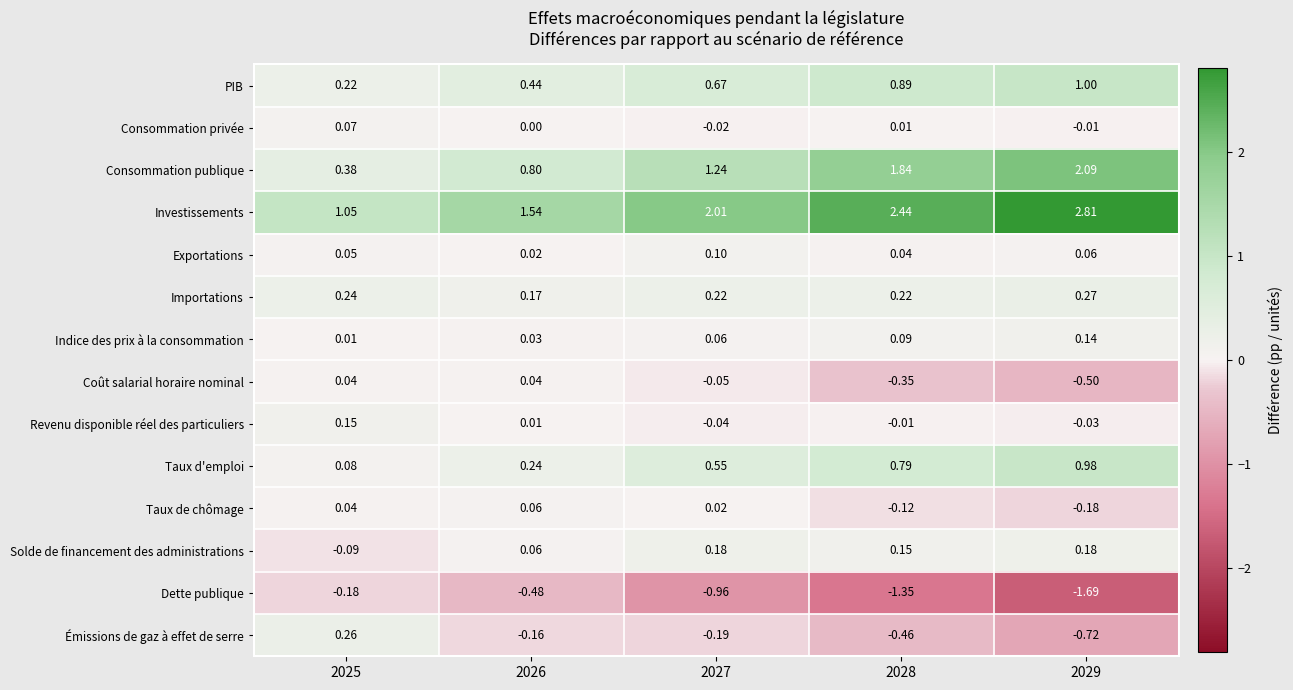

Which series changed the most between 2025 and 2028?

Consommation publique